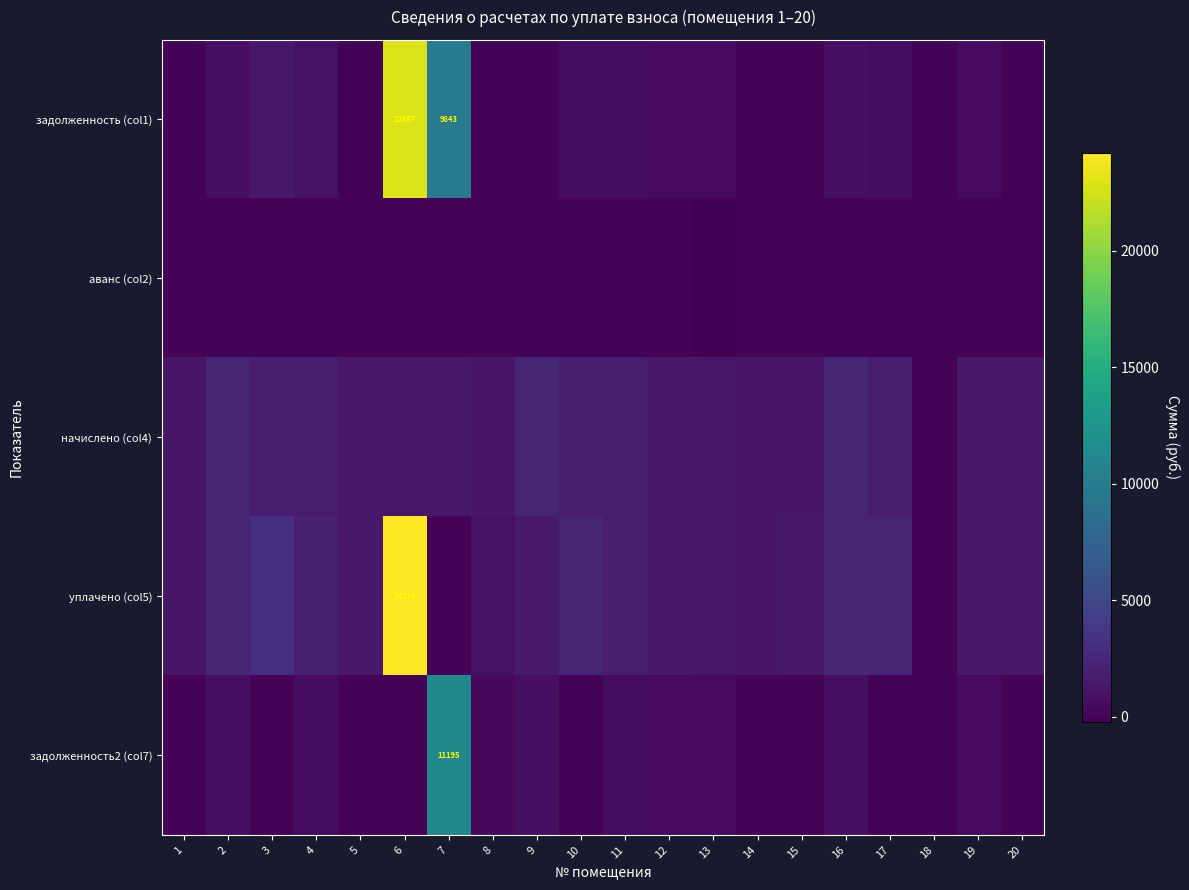

Is the value of задолженность (col1) at 5 greater than the value of начислено (col4) at 17?

No